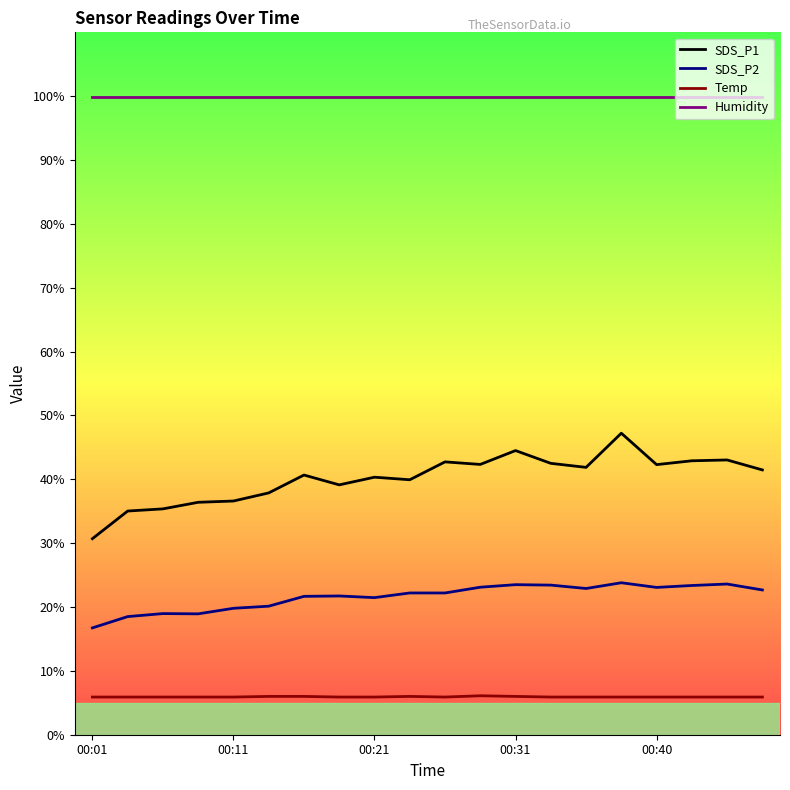

In SDS_P1, how many points are lower than both neighbors (excluding endpoints)?

5